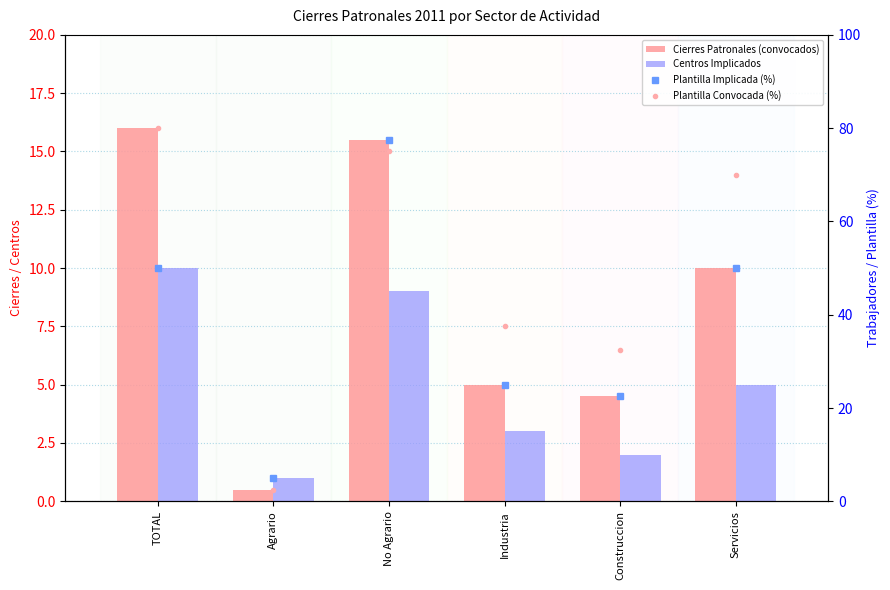

At how many categories does at least one series exceed 15?

5